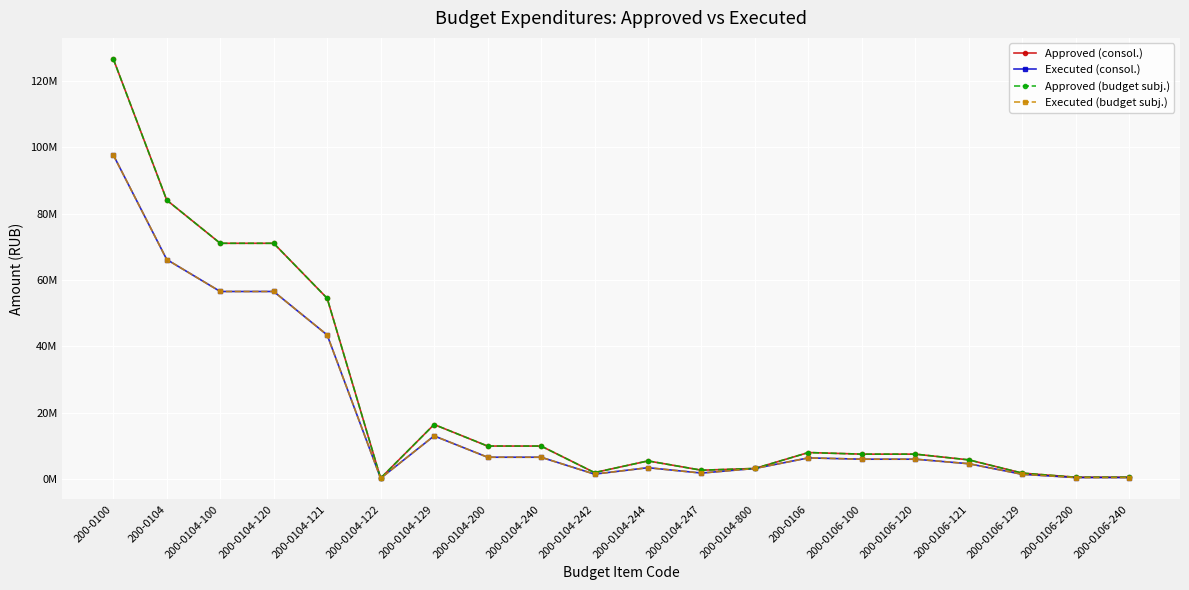

What is the maximum value shown in the chart?

126656597.6